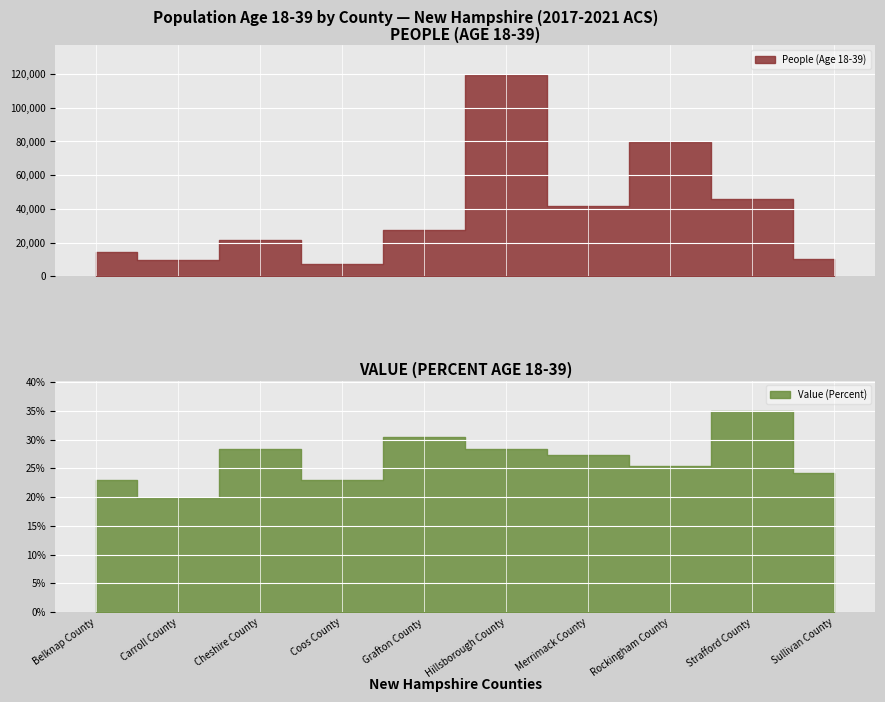

At Sullivan County, list the series in order from smallest to largest.

Value (Percent), People (Age 18-39)